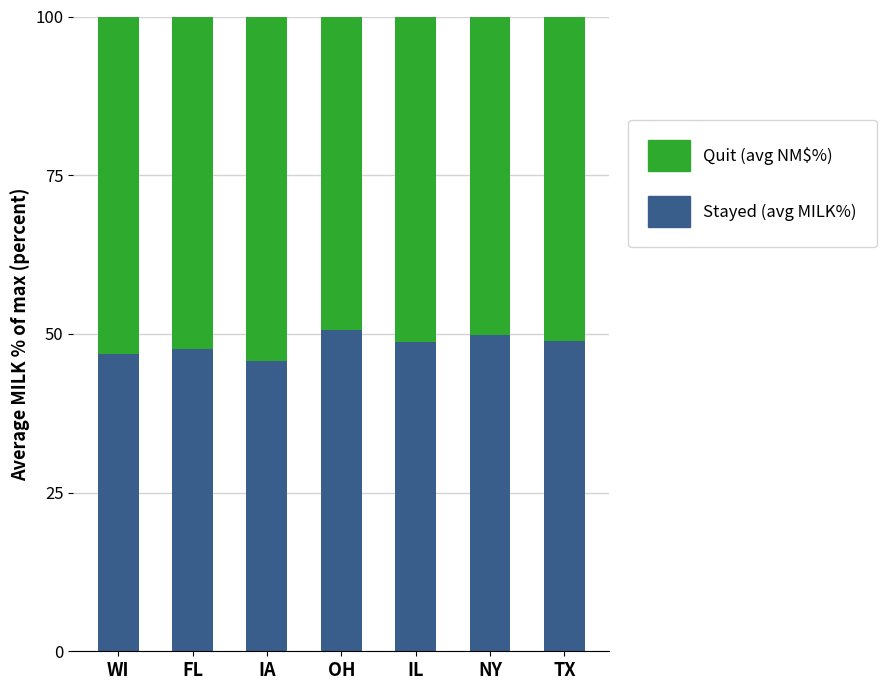

What is the total value across all series at TX?

100.0